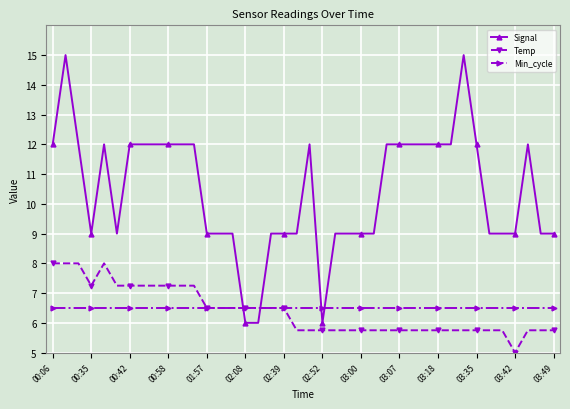

What is the highest value of the Min_cycle series?

6.5